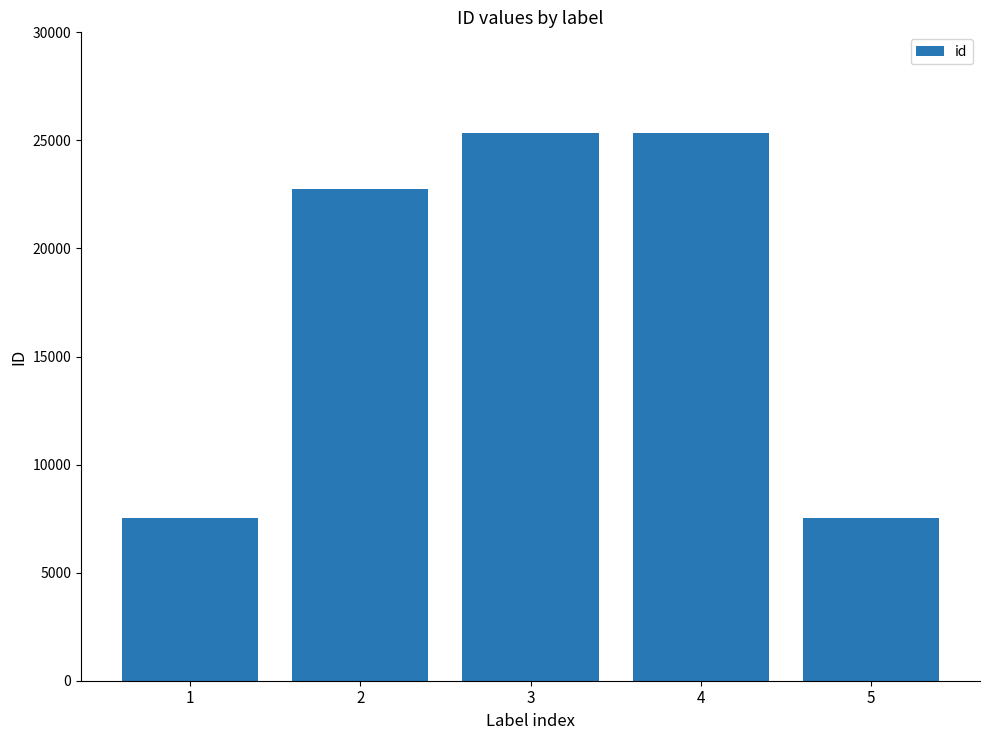

Is it true that the value at 5 is 10361?

False